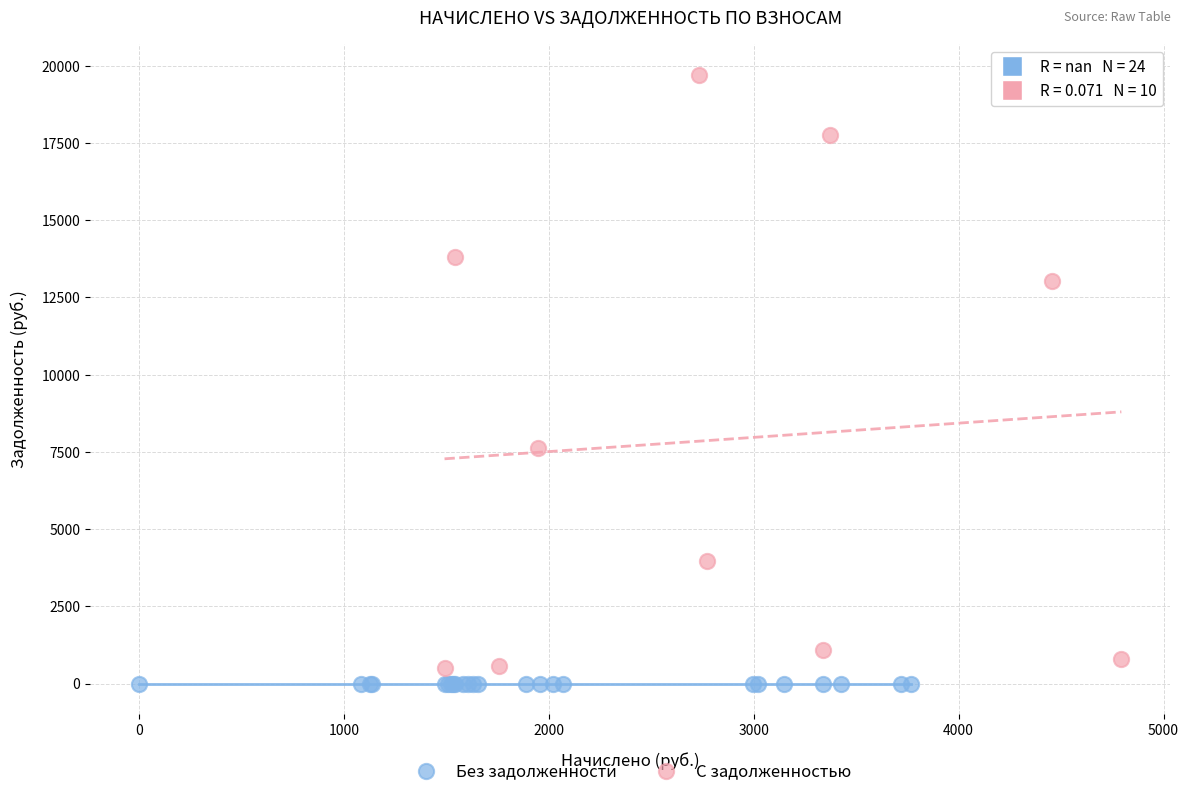

Which series reaches the maximum Y coordinate?

С задолженностью